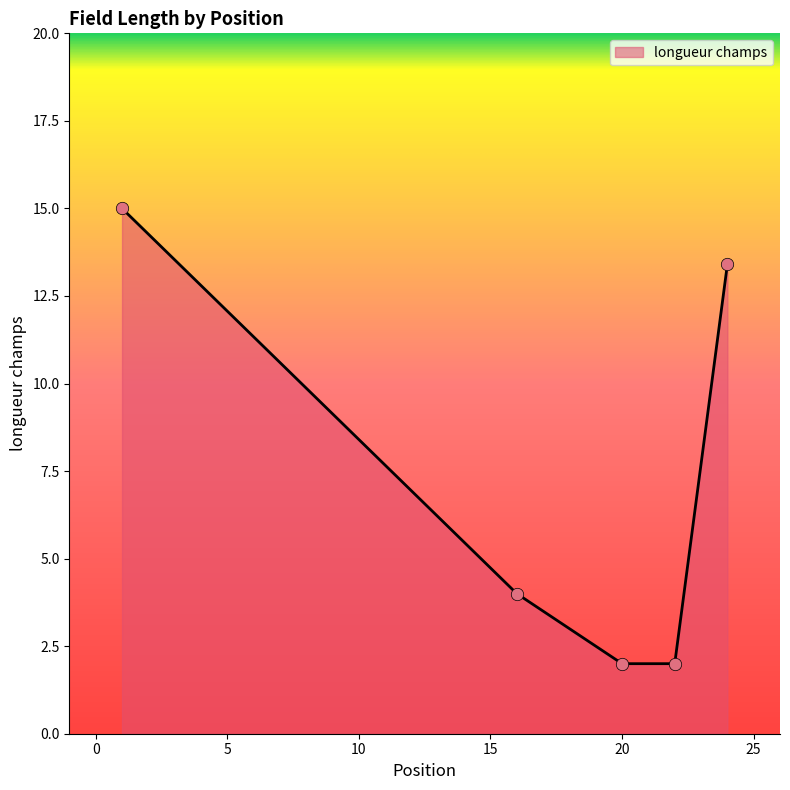

What is the maximum value shown in the chart?

15.0